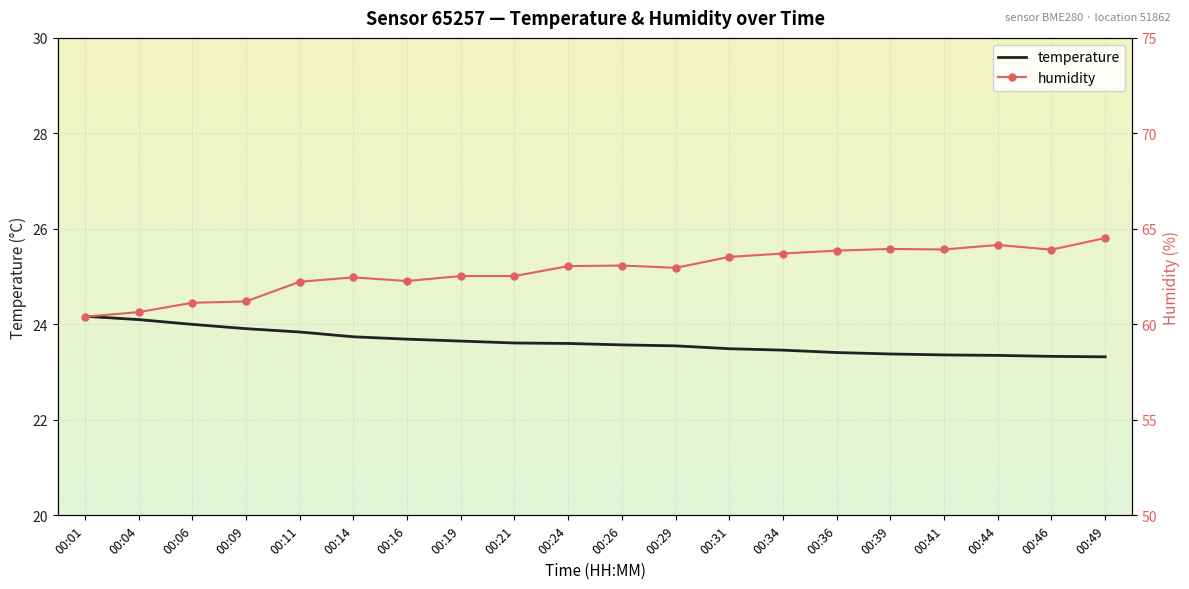

True or false: humidity and temperature cross at least once.

False